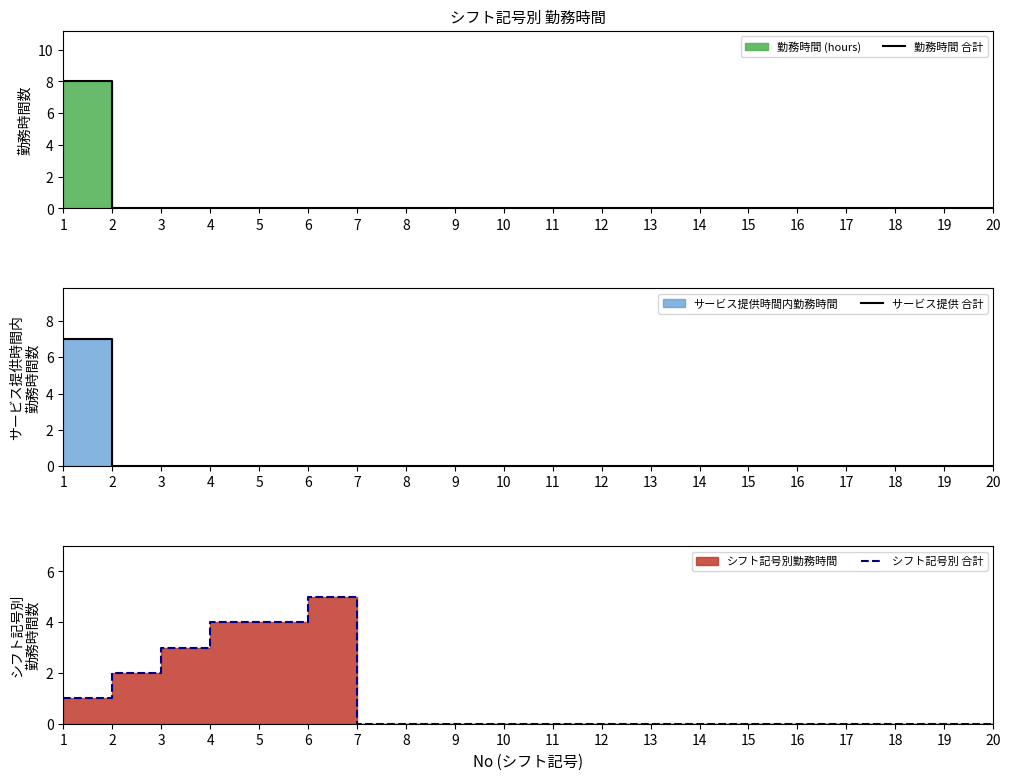

How many intersections are there between シフト記号別 合計 and サービス提供 合計?

1